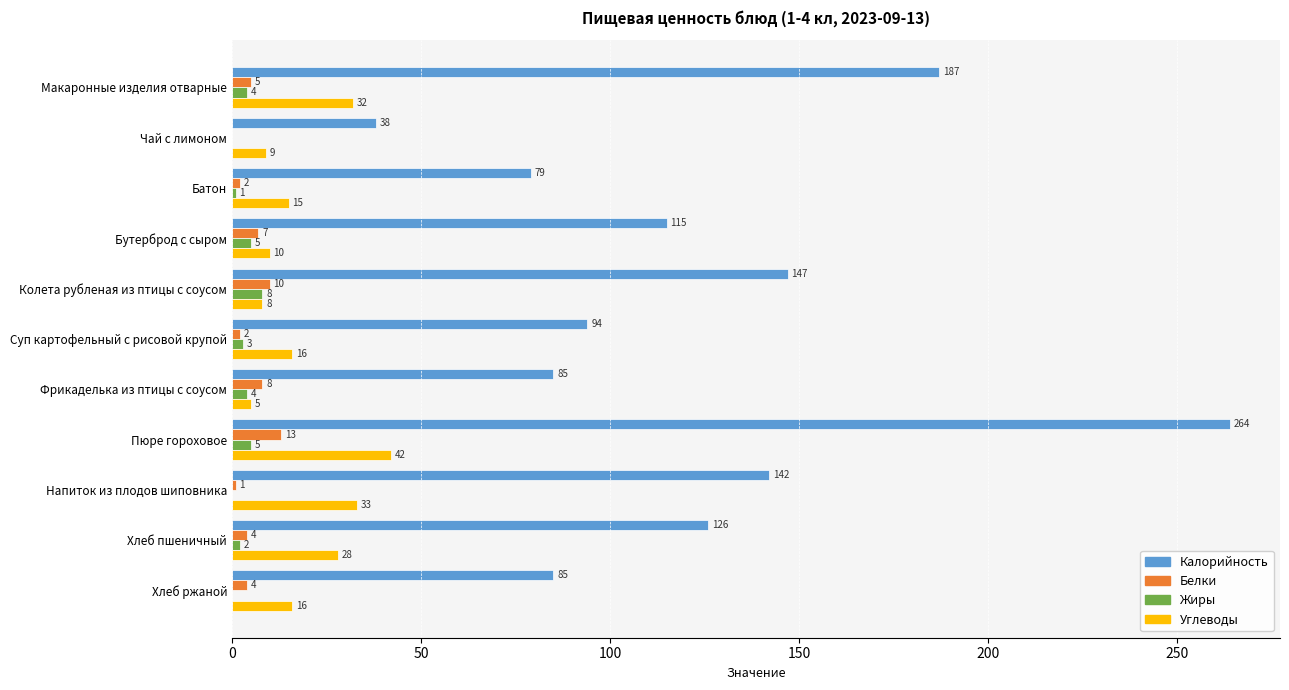

What is the sum of all Углеводы values?

214